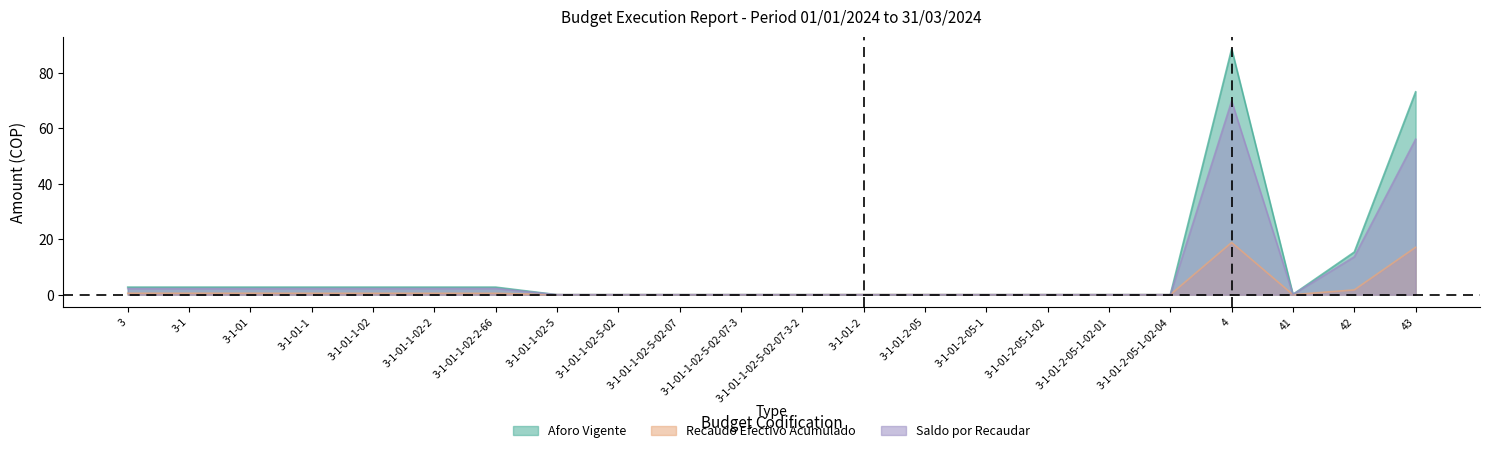

True or false: Recaudo Efectivo Acumulado has a value of 0.0 at 3-1-01-1-02-5.

True